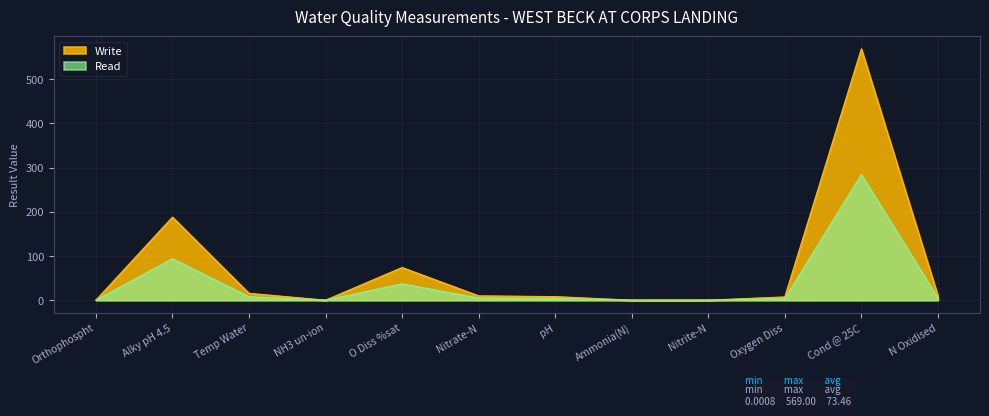

At how many categories does at least one series exceed 389?

1